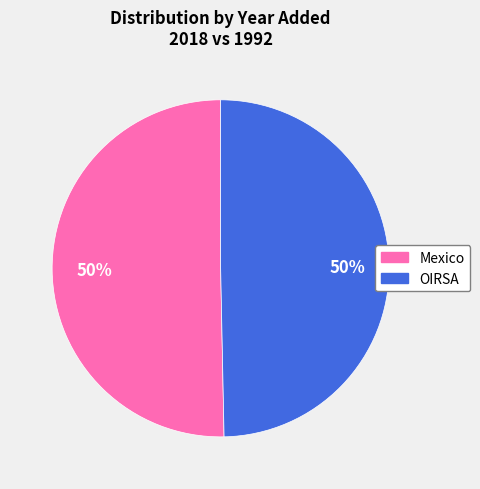

To the nearest percent, what percentage of the pie is OIRSA?

50%